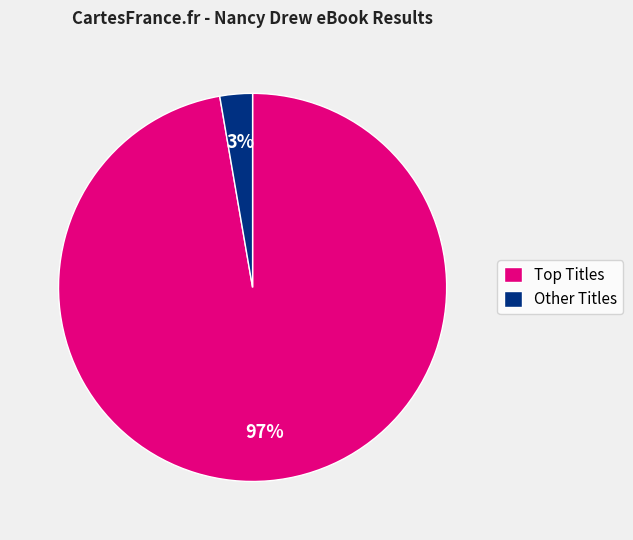

Is Other Titles the majority of the pie?

No